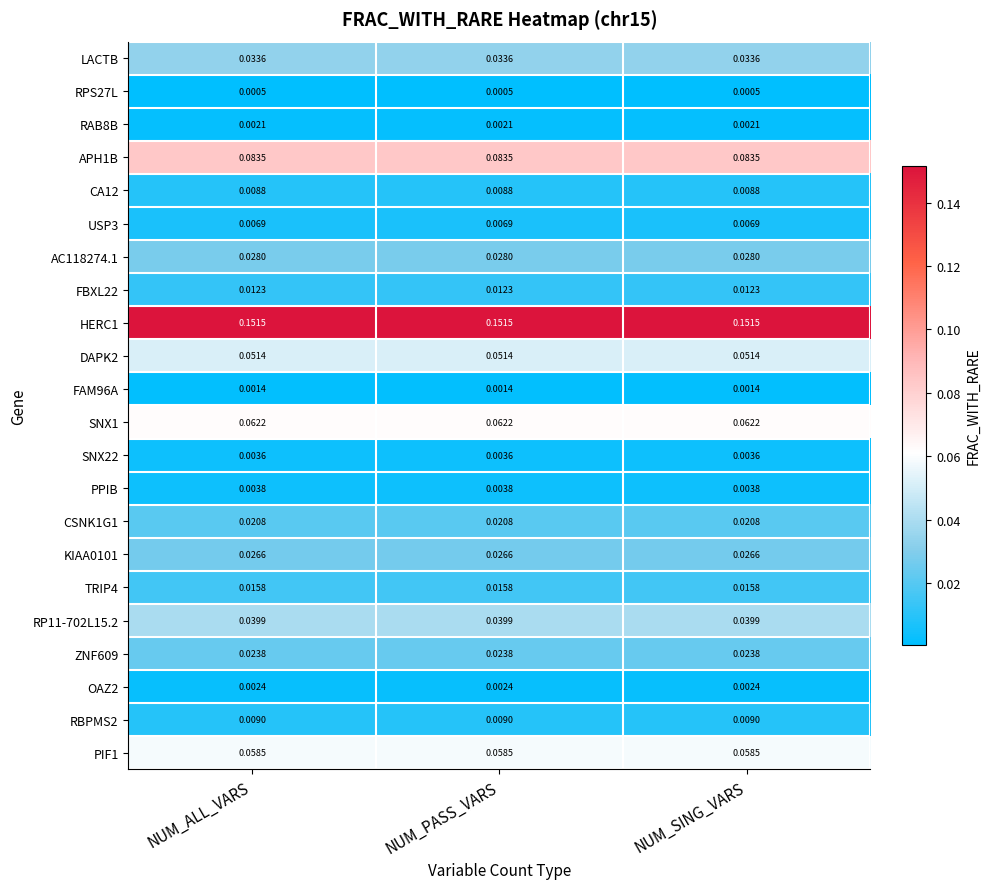

Is the value of TRIP4 at NUM_ALL_VARS greater than the value of RAB8B at NUM_PASS_VARS?

Yes